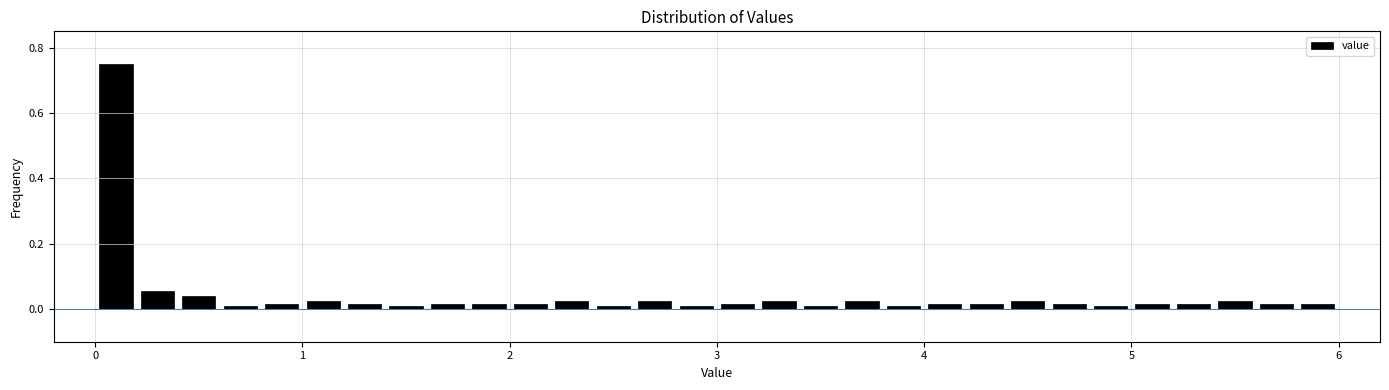

Read against the x-axis, roughly where is the centre of the tallest bar?

0.1